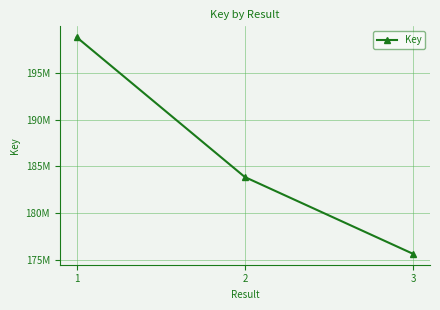

What is the difference between the maximum and minimum values?

23161621